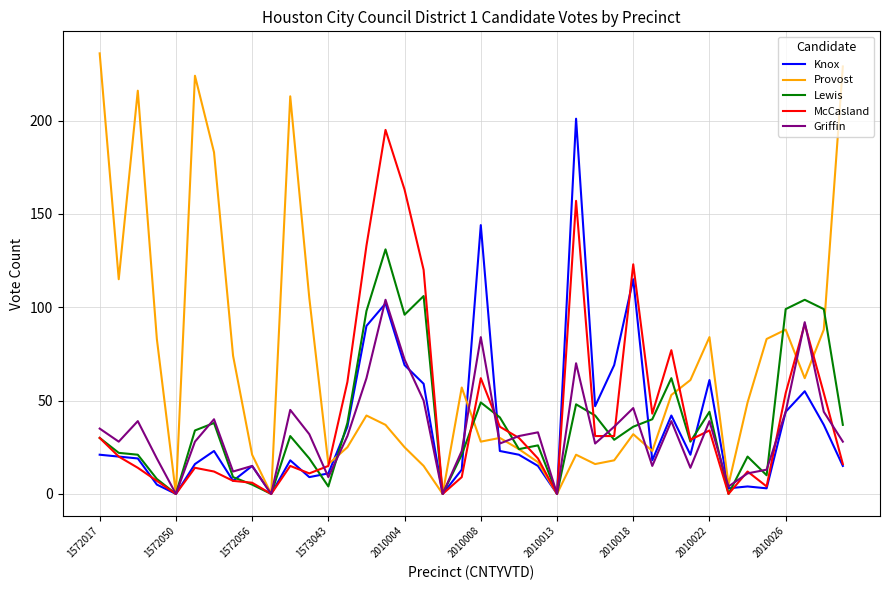

How many lines are shown in the chart?

5